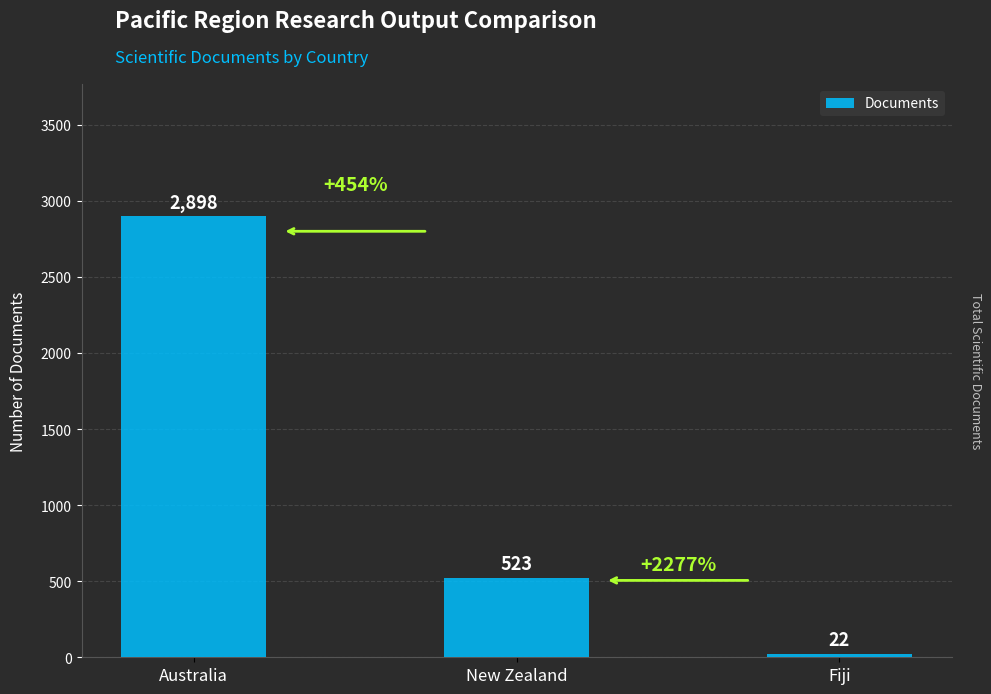

The value at Australia is 2898. True or false?

True